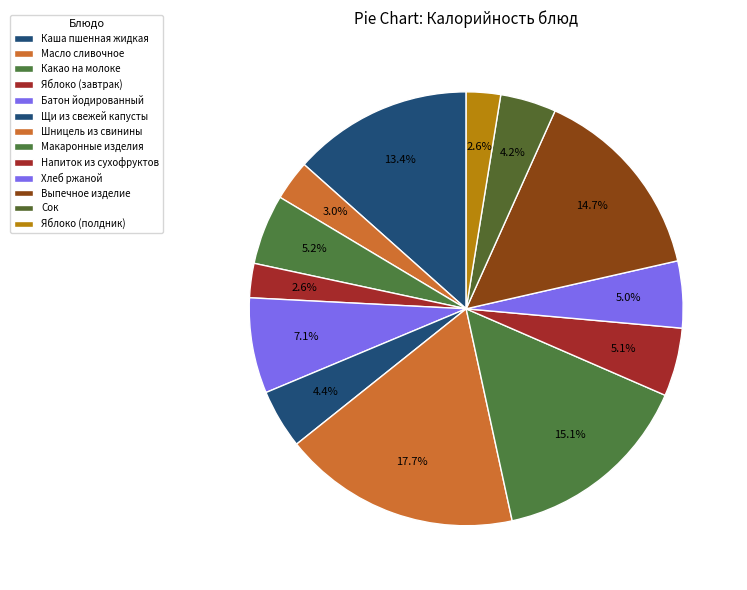

Which category has the biggest portion of the pie?

Шницель из свинины